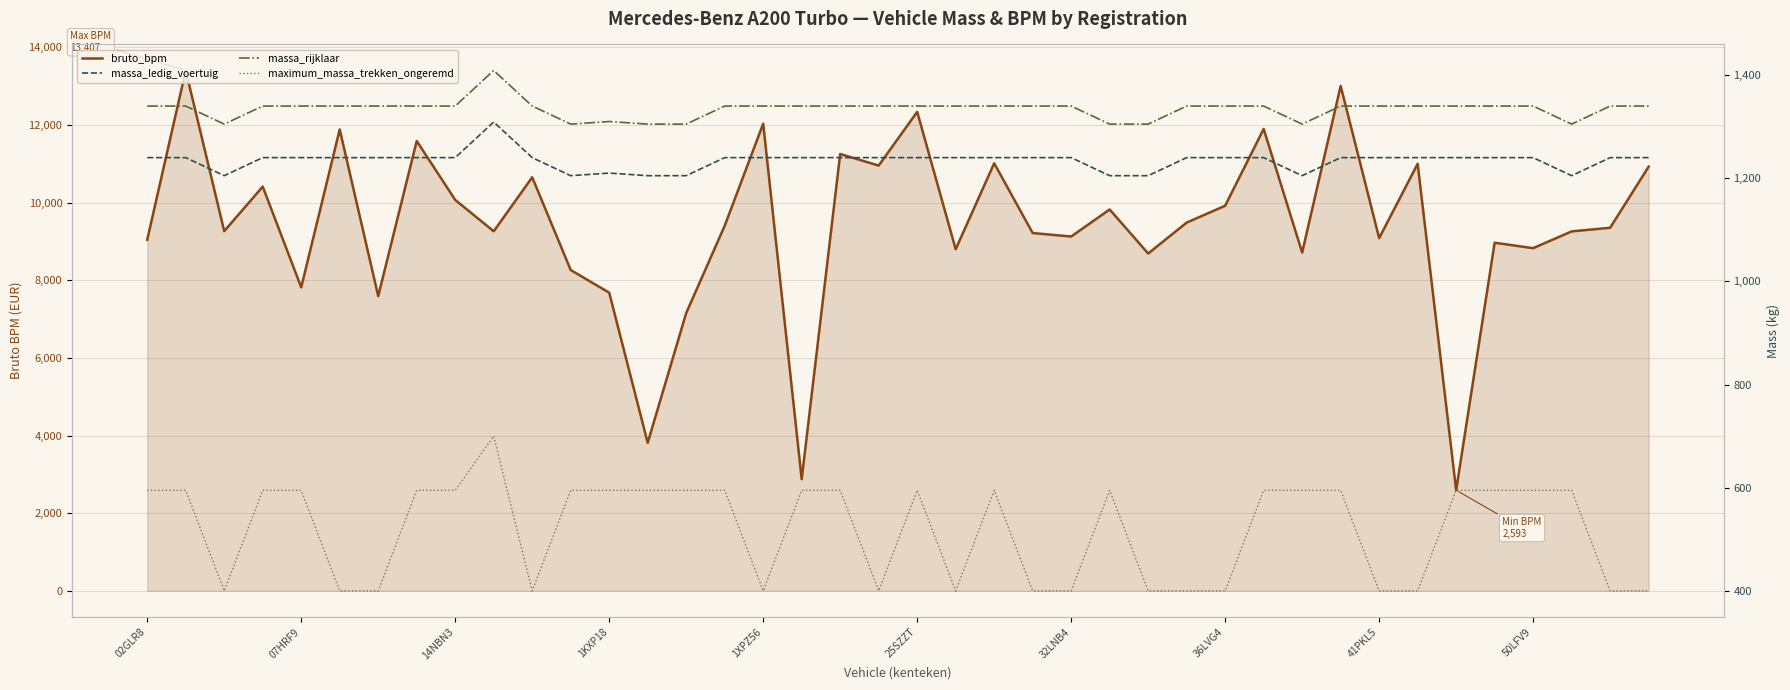

Reading right to left, extract all data points from this chart.

bruto_bpm: 10929	9355	9261	8829	8969	2593	11003	9088	13008	8717	11901	9922	9488	8691	9826	9129	9219	11016	8802	12341	10957	11255	2878	12036	9406	7157	3815	7682	8266	10655	9264	10072	11590	7594	11887	7820	10415	9268	13407	9046
massa_ledig_voertuig: 1240	1240	1205	1240	1240	1240	1240	1240	1240	1205	1240	1240	1240	1205	1205	1240	1240	1240	1240	1240	1240	1240	1240	1240	1240	1205	1205	1210	1205	1240	1309	1240	1240	1240	1240	1240	1240	1205	1240	1240
massa_rijklaar: 1340	1340	1305	1340	1340	1340	1340	1340	1340	1305	1340	1340	1340	1305	1305	1340	1340	1340	1340	1340	1340	1340	1340	1340	1340	1305	1305	1310	1305	1340	1409	1340	1340	1340	1340	1340	1340	1305	1340	1340
maximum_massa_trekken_ongeremd: 400	400	595	595	595	595	400	400	595	595	595	400	400	400	595	400	400	595	400	595	400	595	595	400	595	595	595	595	595	400	700	595	595	400	400	595	595	400	595	595